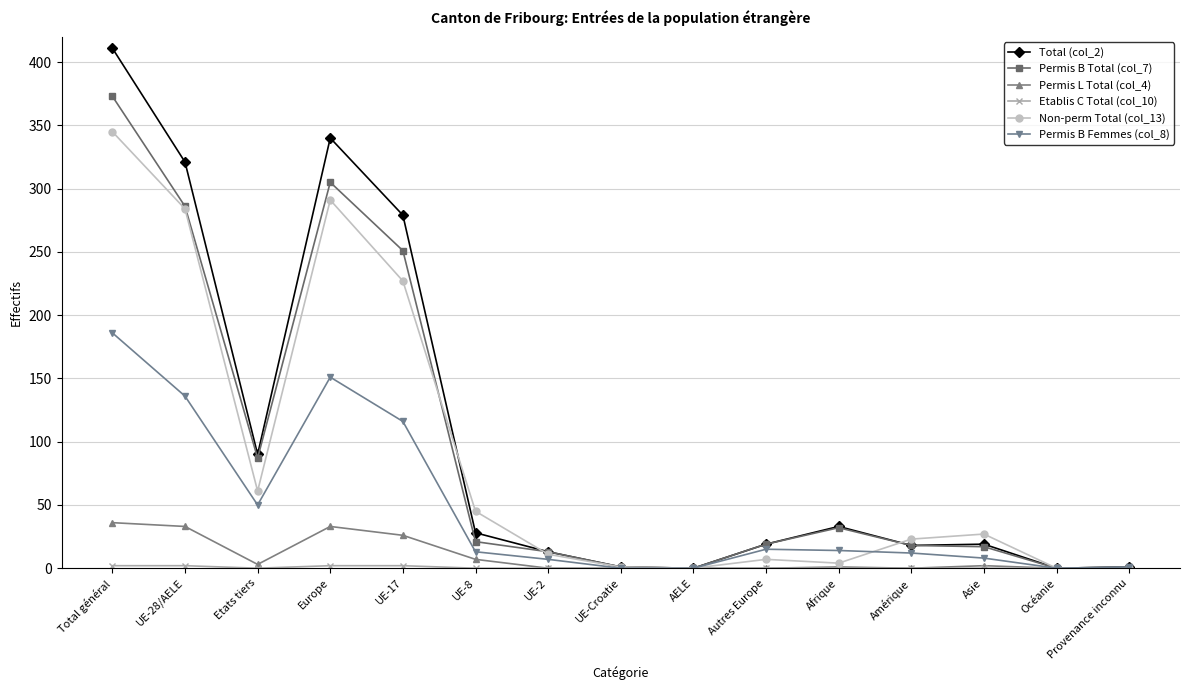

At which category does Non-perm Total (col_13) reach its first local valley?

Etats tiers